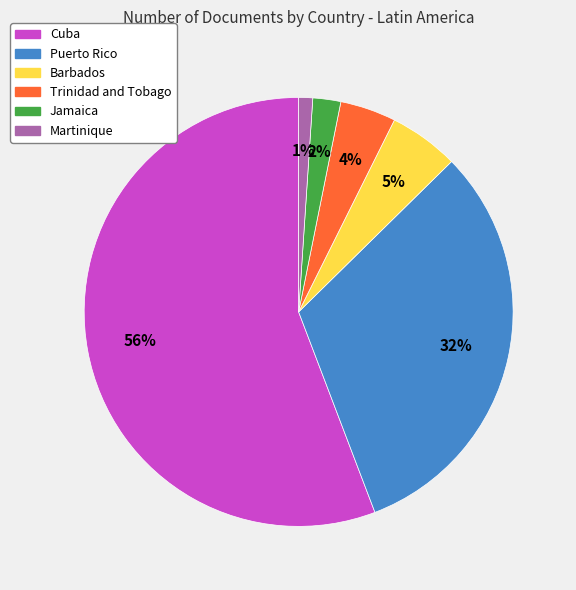

Does Barbados represent more than half of the total?

No